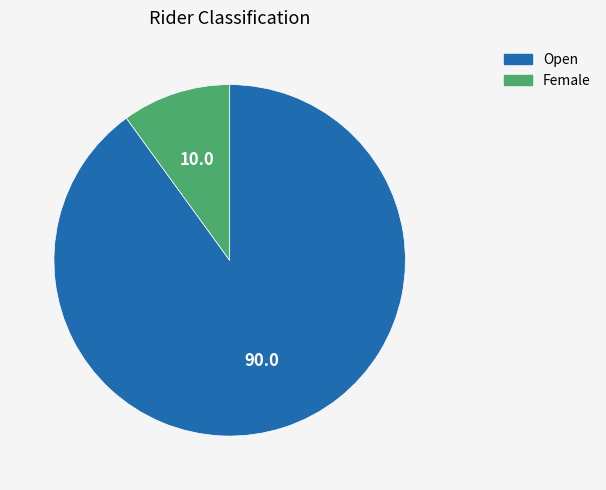

What is the ratio of the value at Open to the value at Female?

9.0